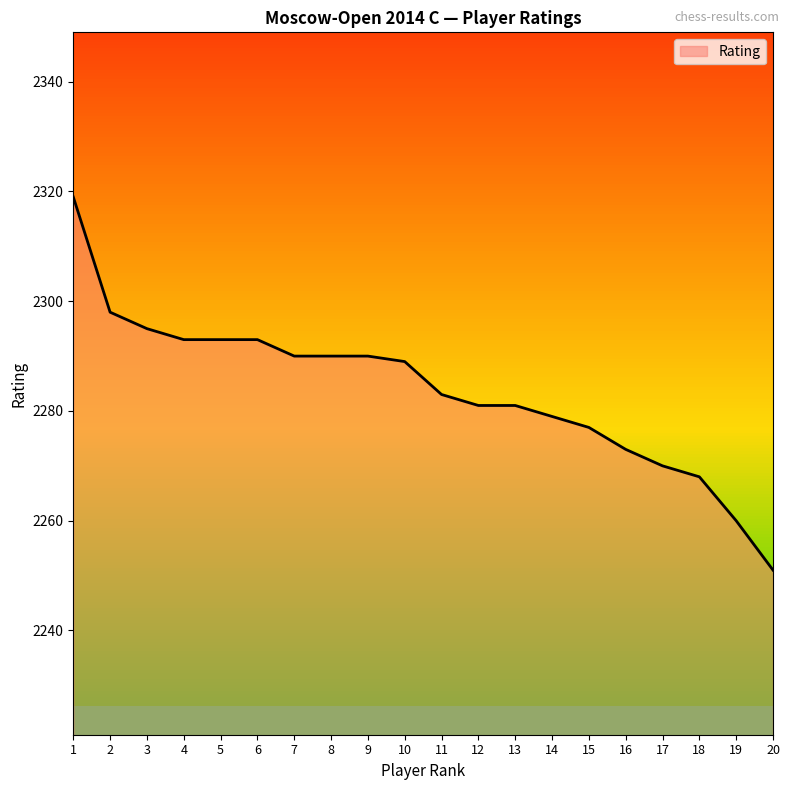

Which has a higher value, 3 or 11?

3